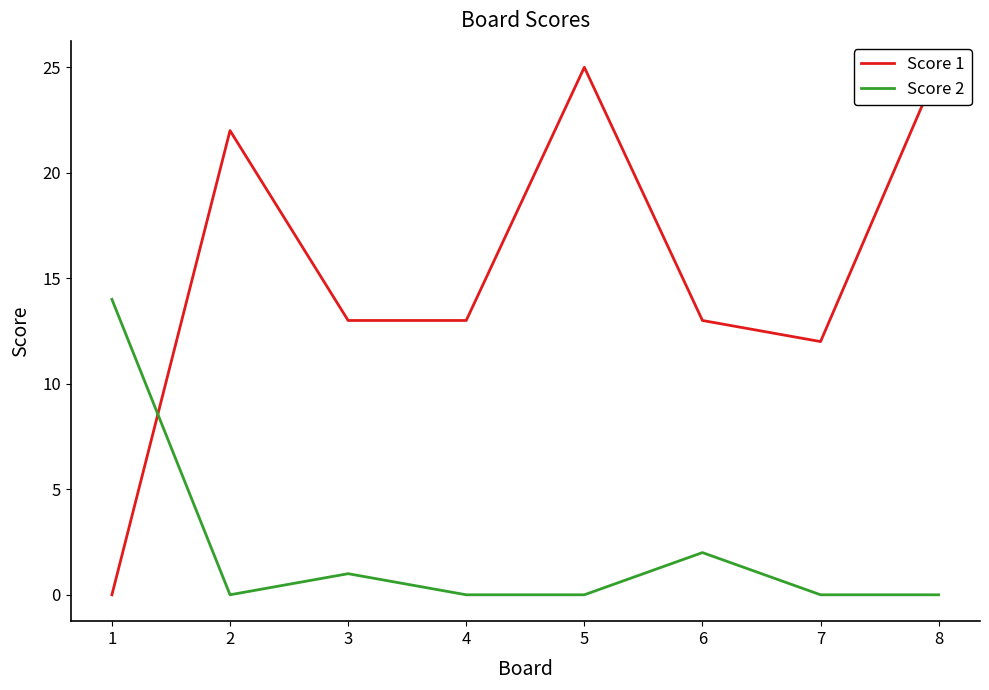

Rank the series at 3 from lowest to highest value.

Score 2, Score 1